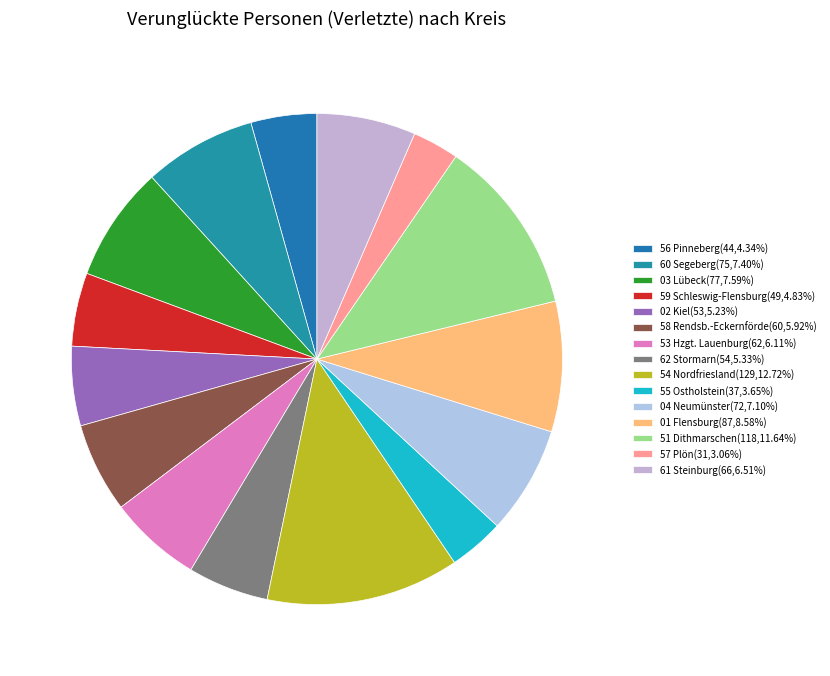

How many segments does this pie chart have?

15